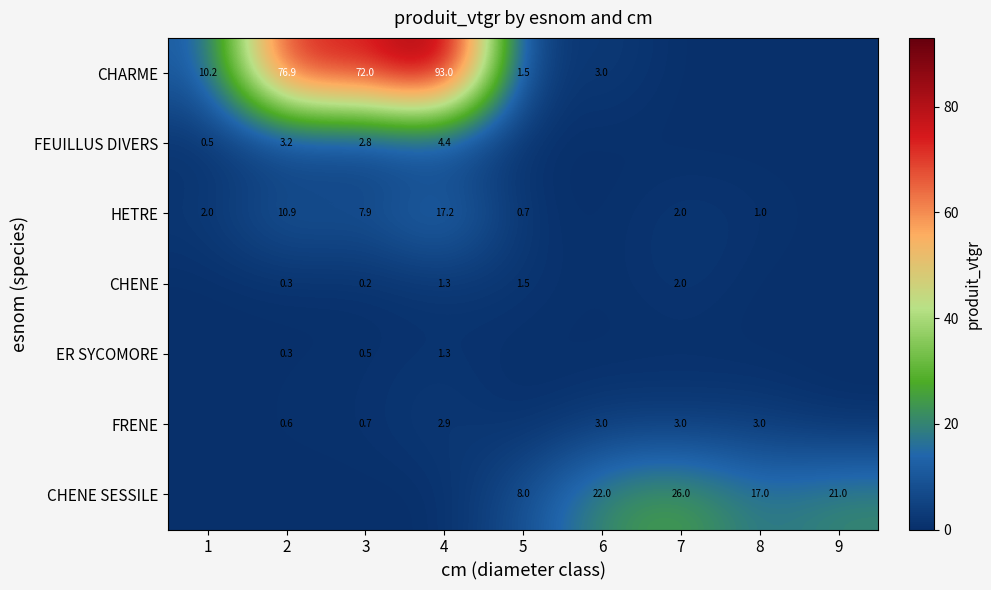

What is the difference between the FRENE values at 8 and 3?

2.3